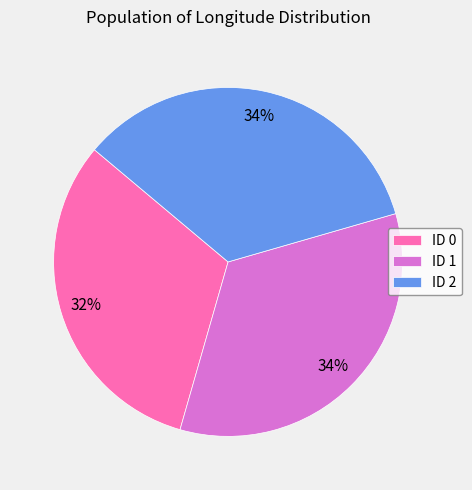

Is the sum of ID 0 and ID 1 greater than half?

Yes